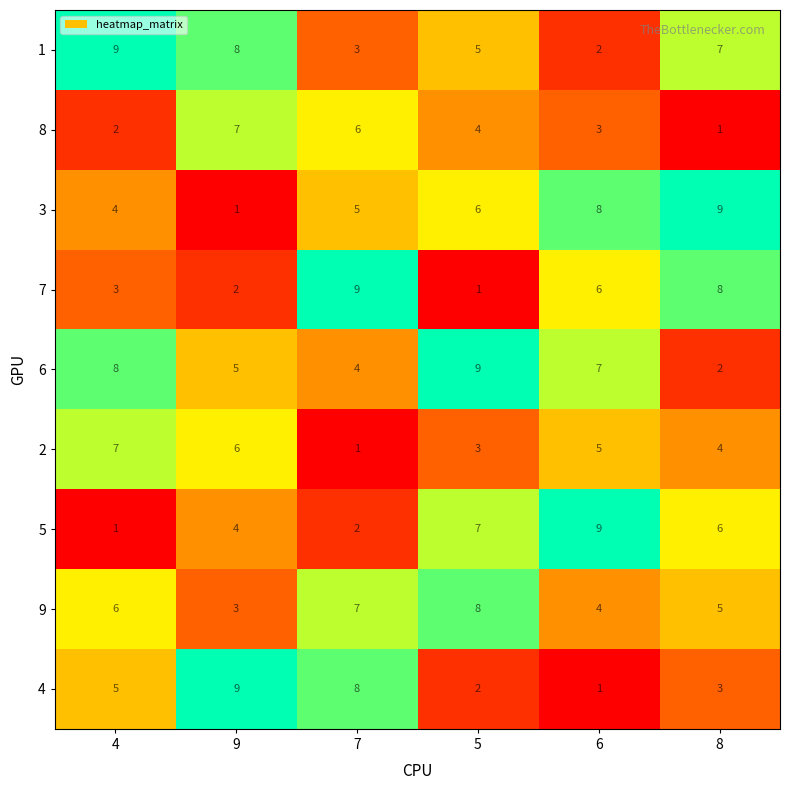

How many distinct data groups are displayed?

9